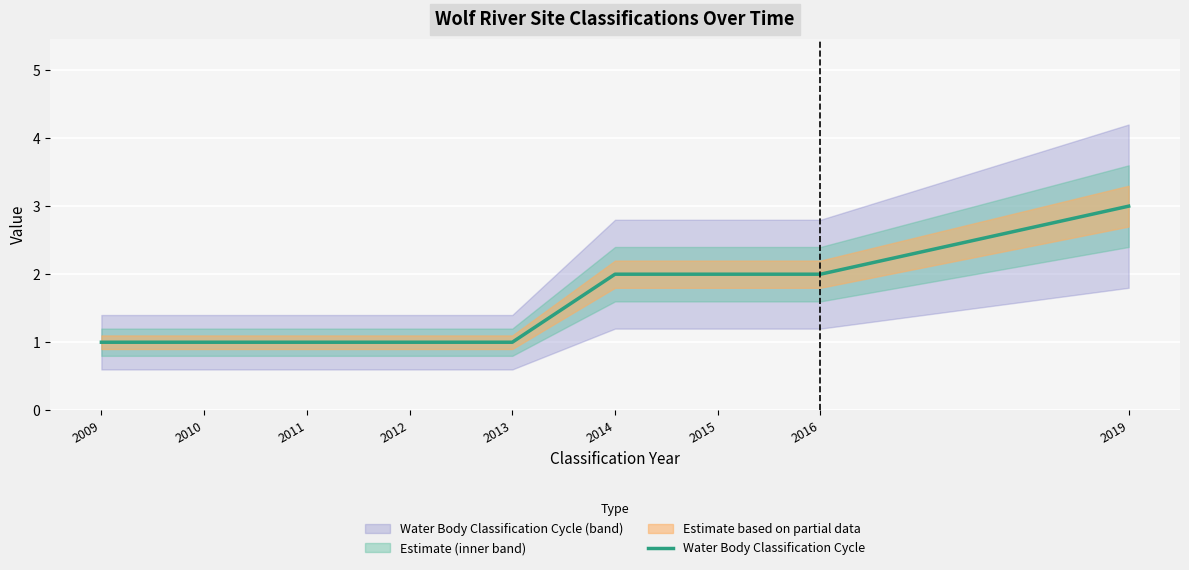

Rank the categories by value from highest to lowest.

2019, 2014, 2015, 2016, 2009, 2010, 2011, 2012, 2013